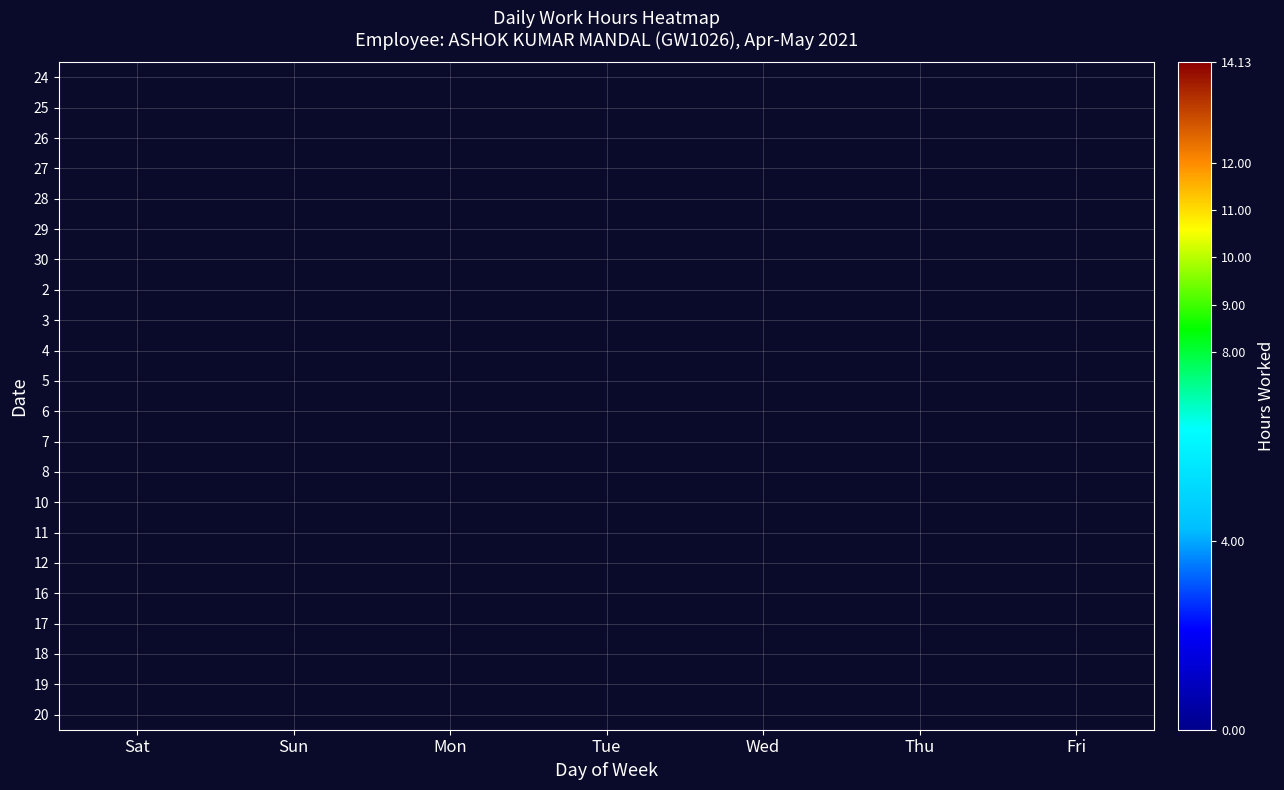

How many categories are shown in the chart?

7